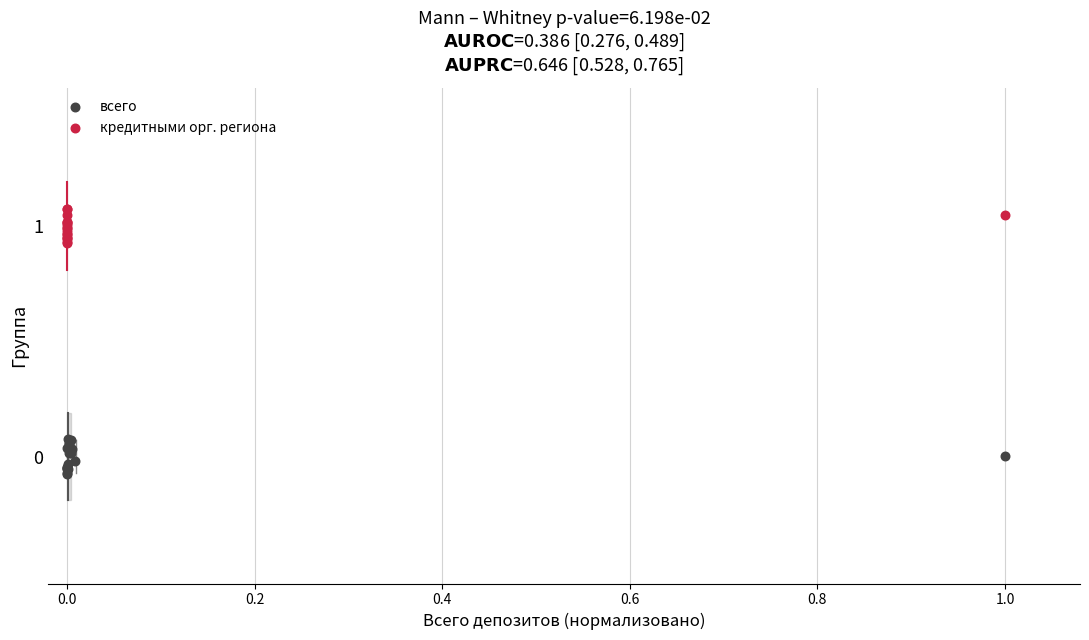

Which series contains the highest Y value?

кредитными орг. региона